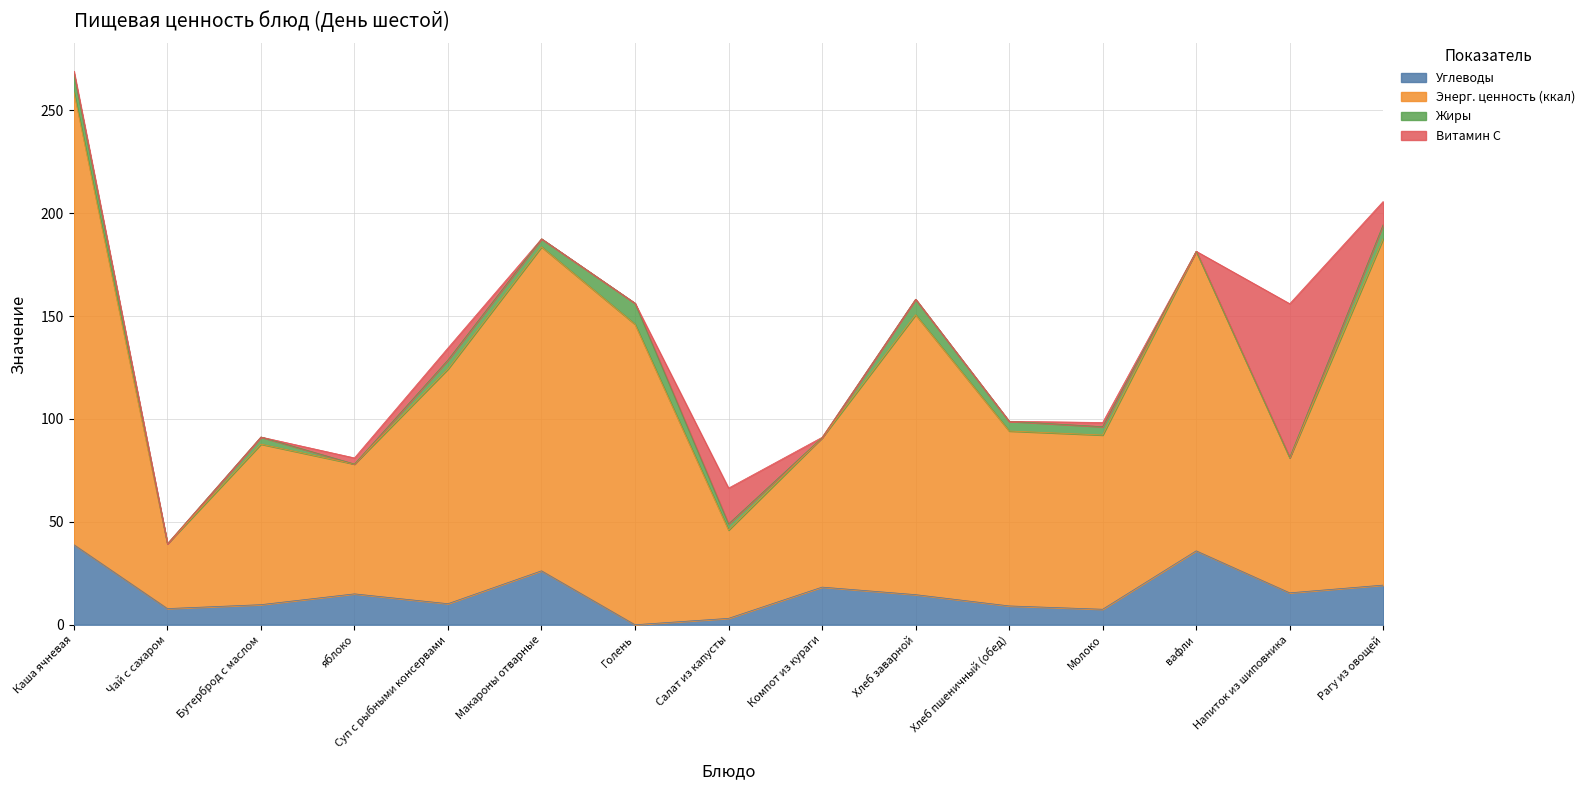

How many interior local valleys does the Углеводы series have?

5